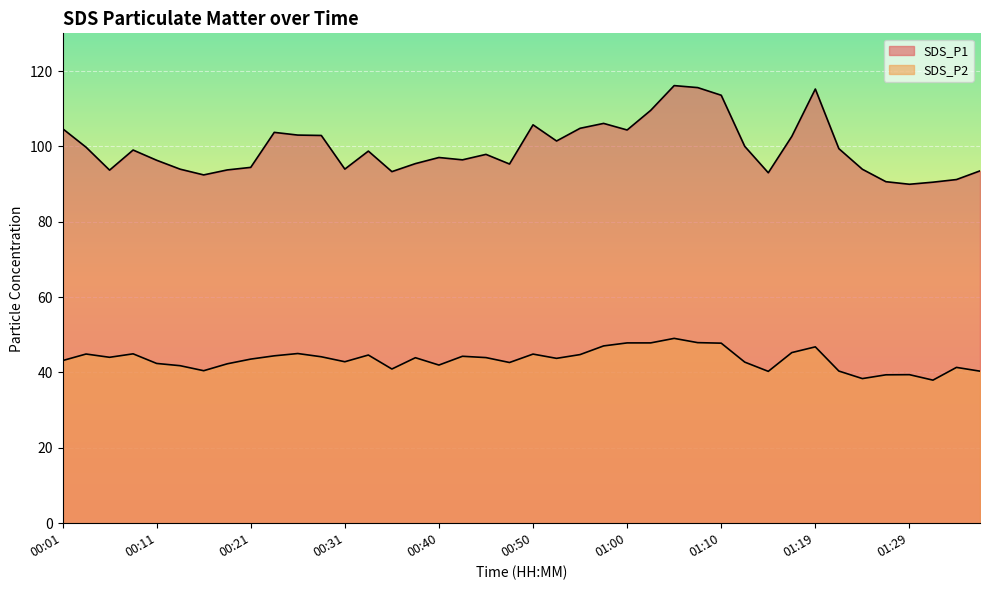

At which category does SDS_P1 reach its first local valley?

00:06